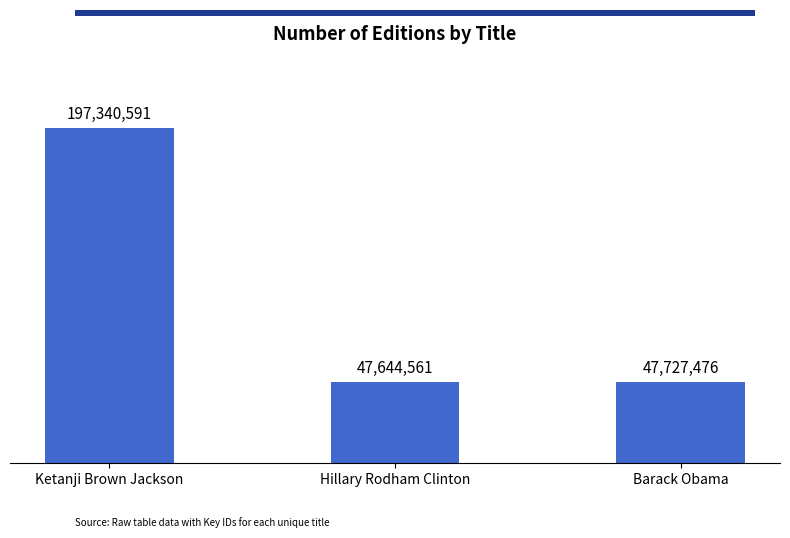

The chart shows a value of 197340591 at Ketanji Brown Jackson. True or false?

True